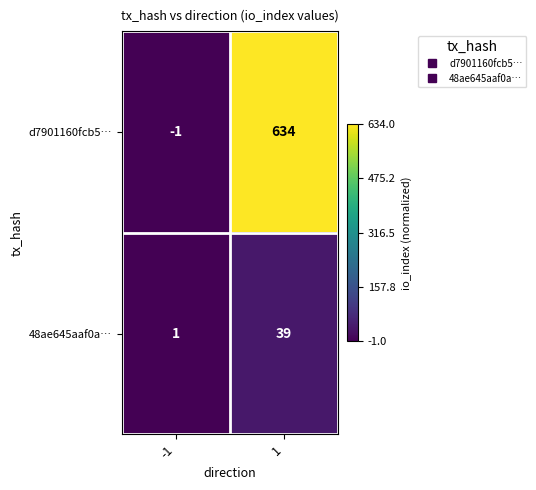

Reading left to right, list all the values displayed in this chart.

d7901160fcb5…: -1	634
48ae645aaf0a…: 1	39